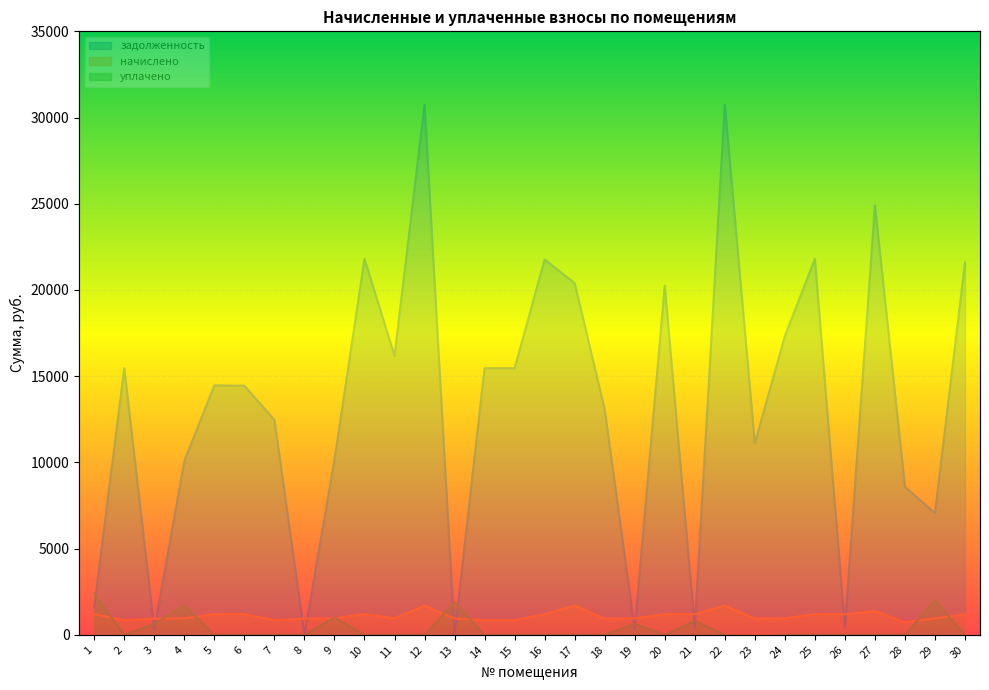

What is the value of the уплачено point at the 23rd from the left?

-200.0